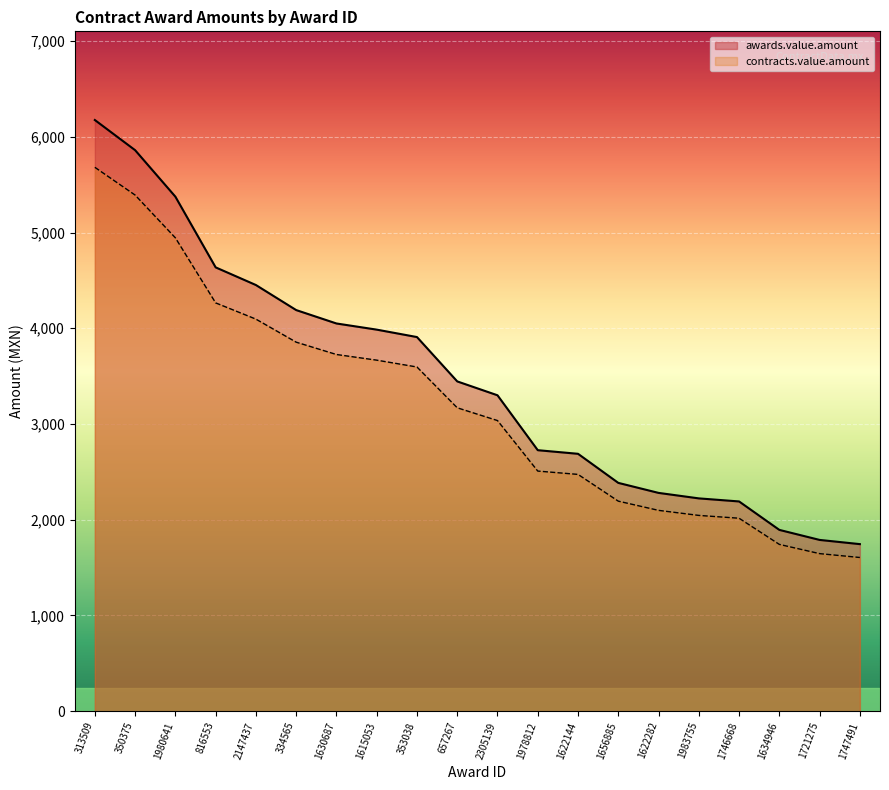

How many categories are shown in the chart?

20